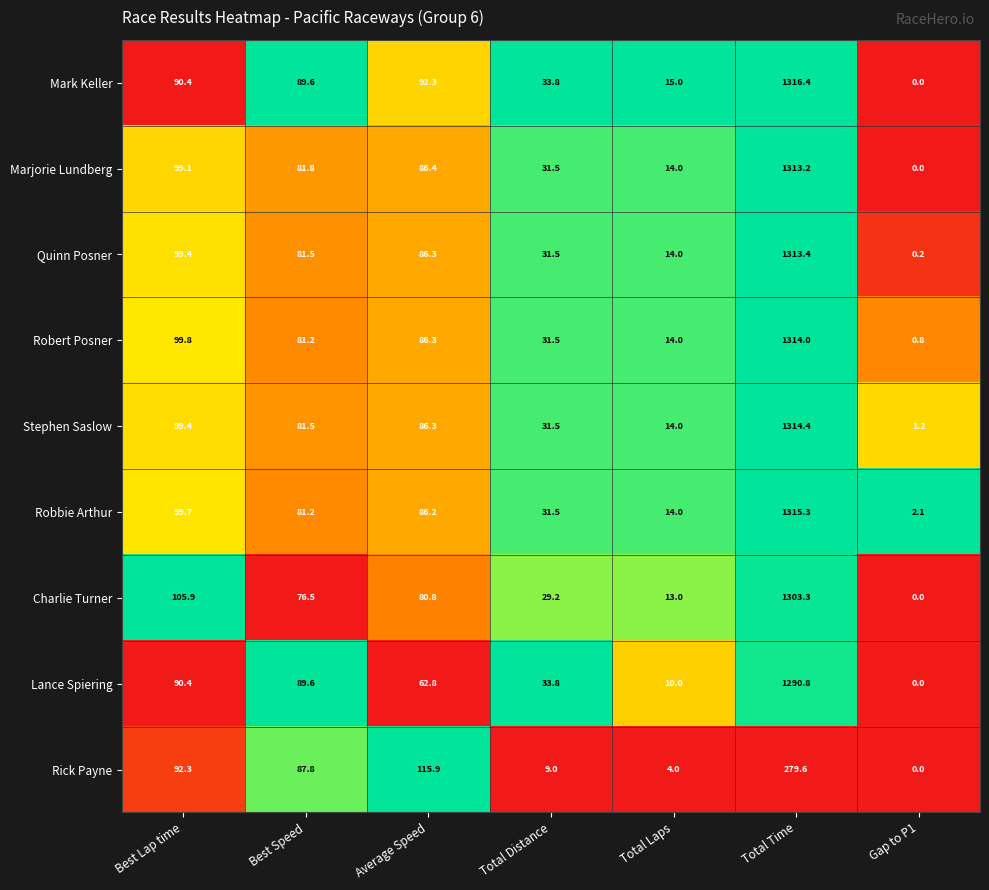

At which category is the sum across all series the highest?

Total Time